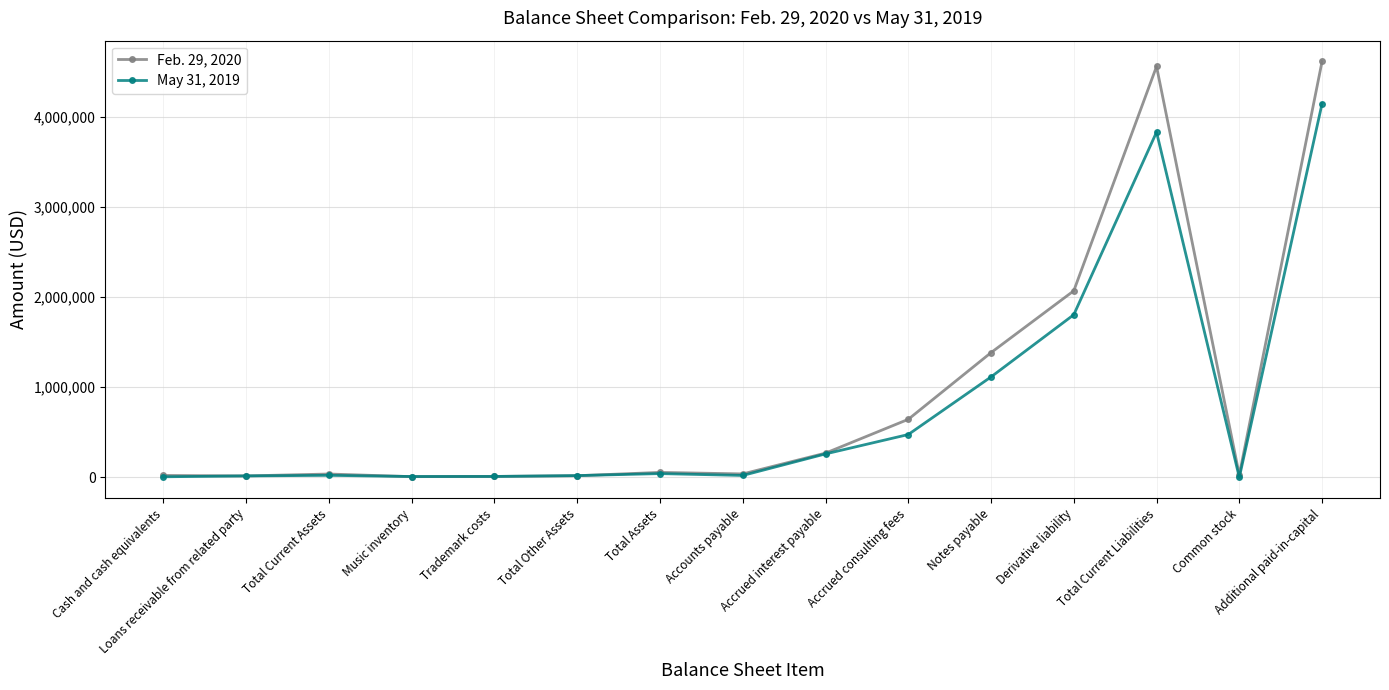

How many lines are shown in the chart?

2